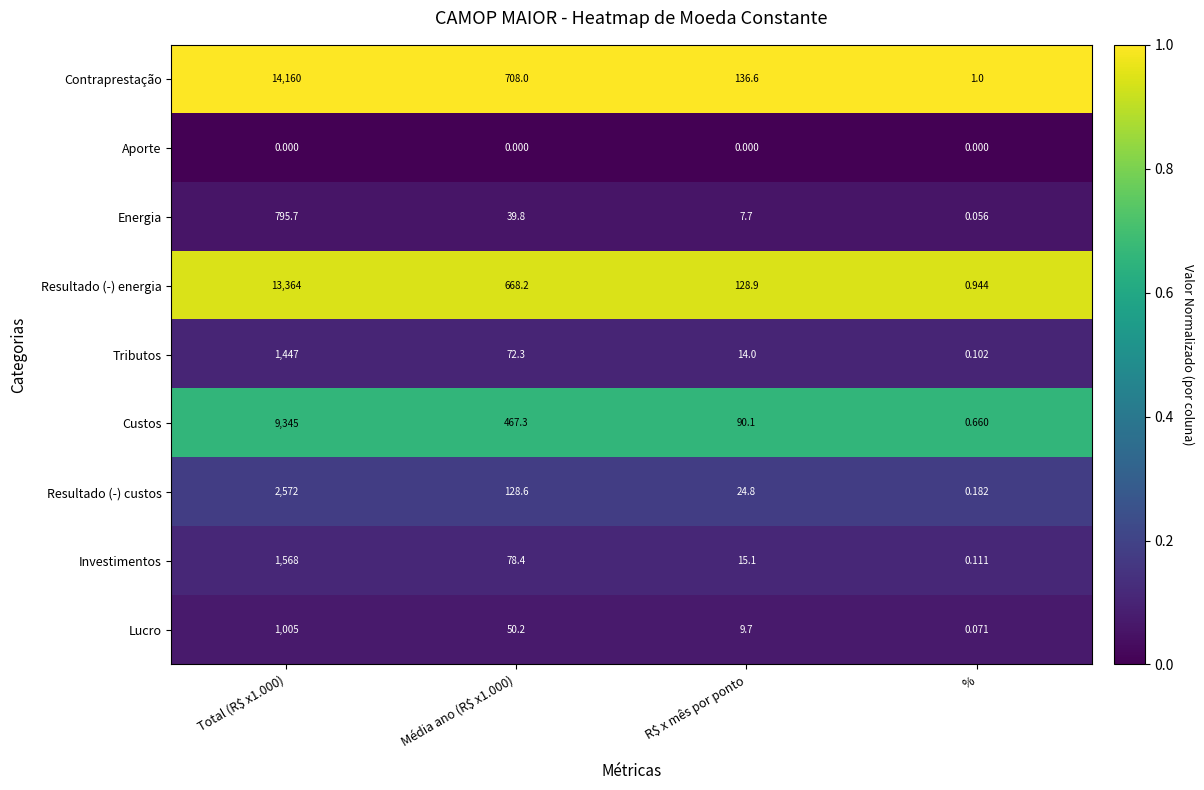

At which label does Custos reach its minimum?

%